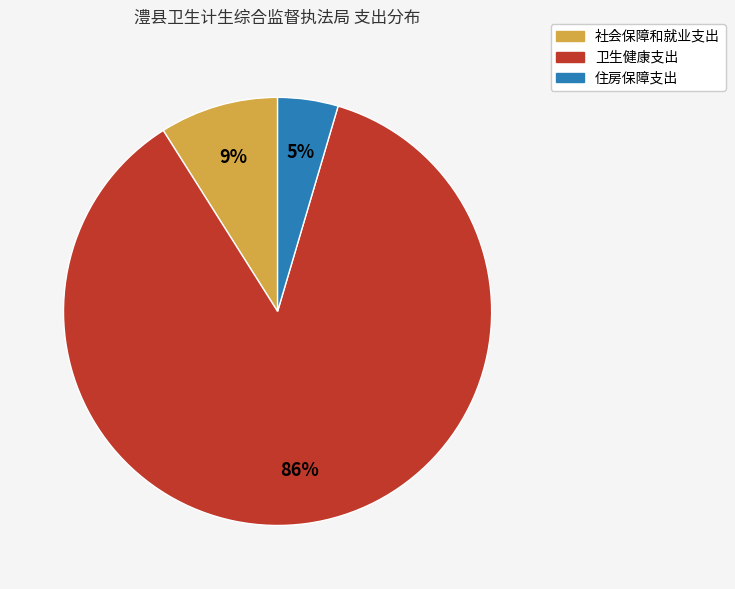

Combined, do 社会保障和就业支出 and 卫生健康支出 account for over 50%?

Yes